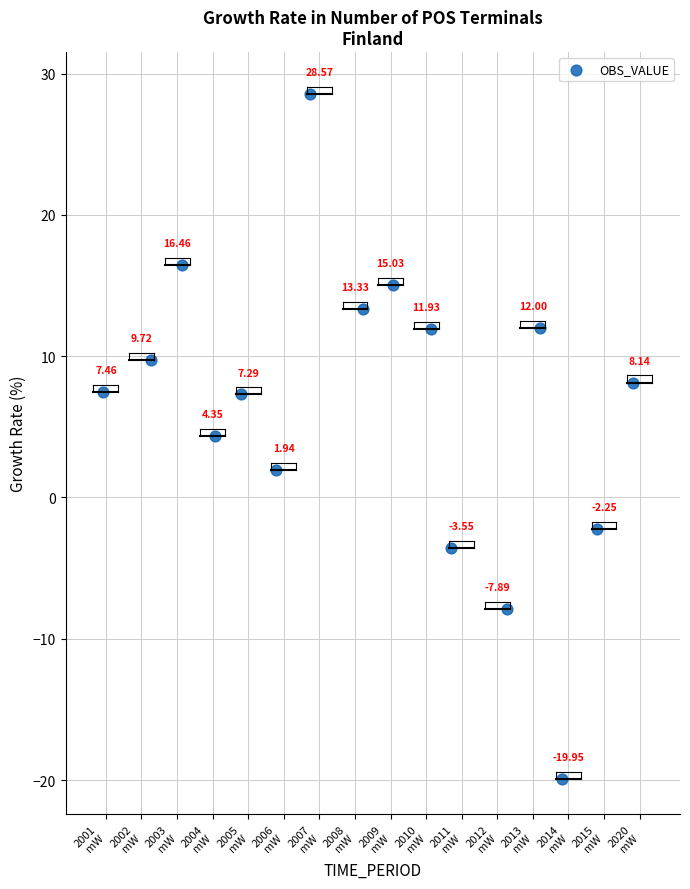

What is the range of Y values (max minus min)?

48.5